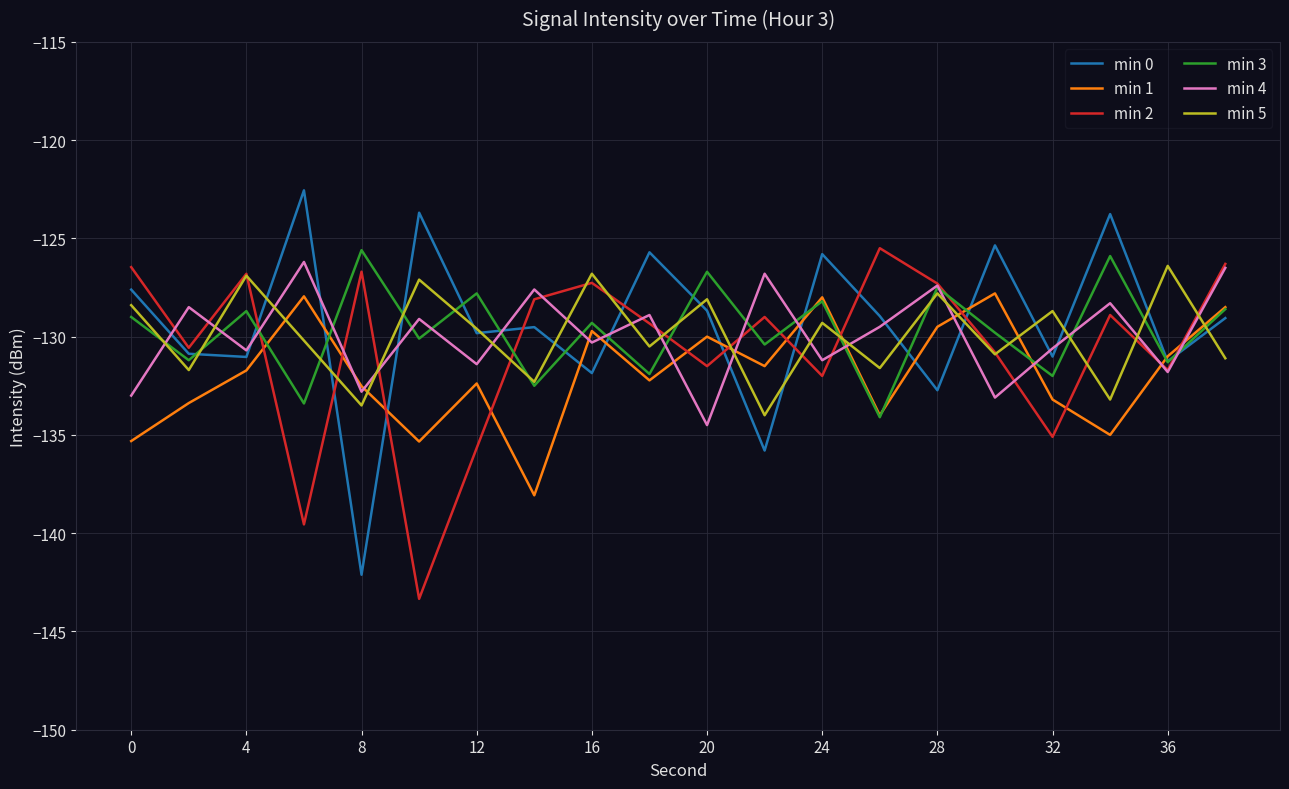

How many interior local peaks does the min 0 series have?

7